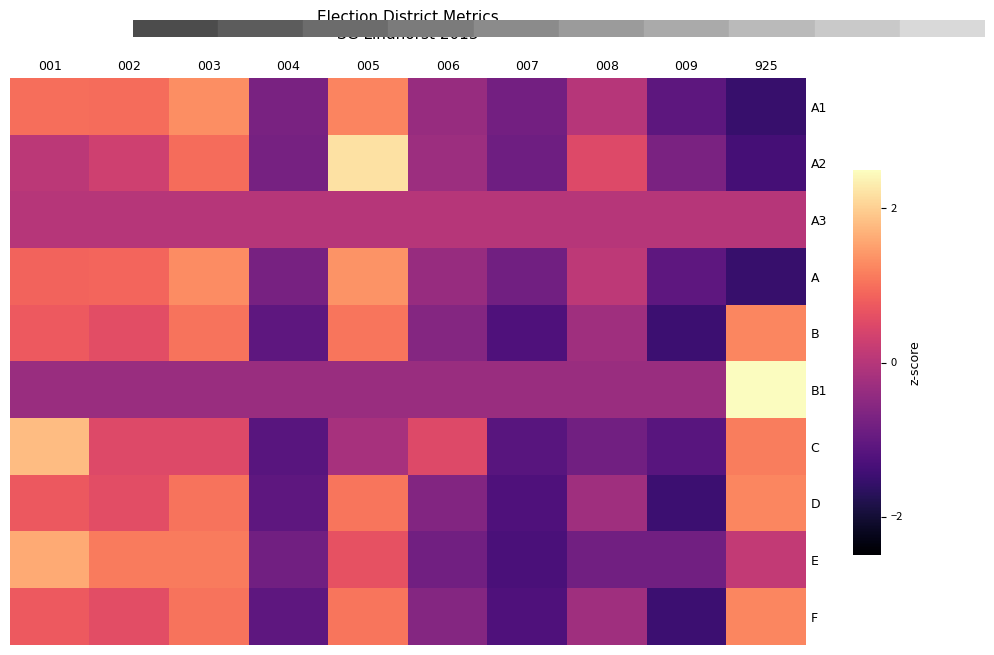

What is the total value across all series at 004?

-7.7